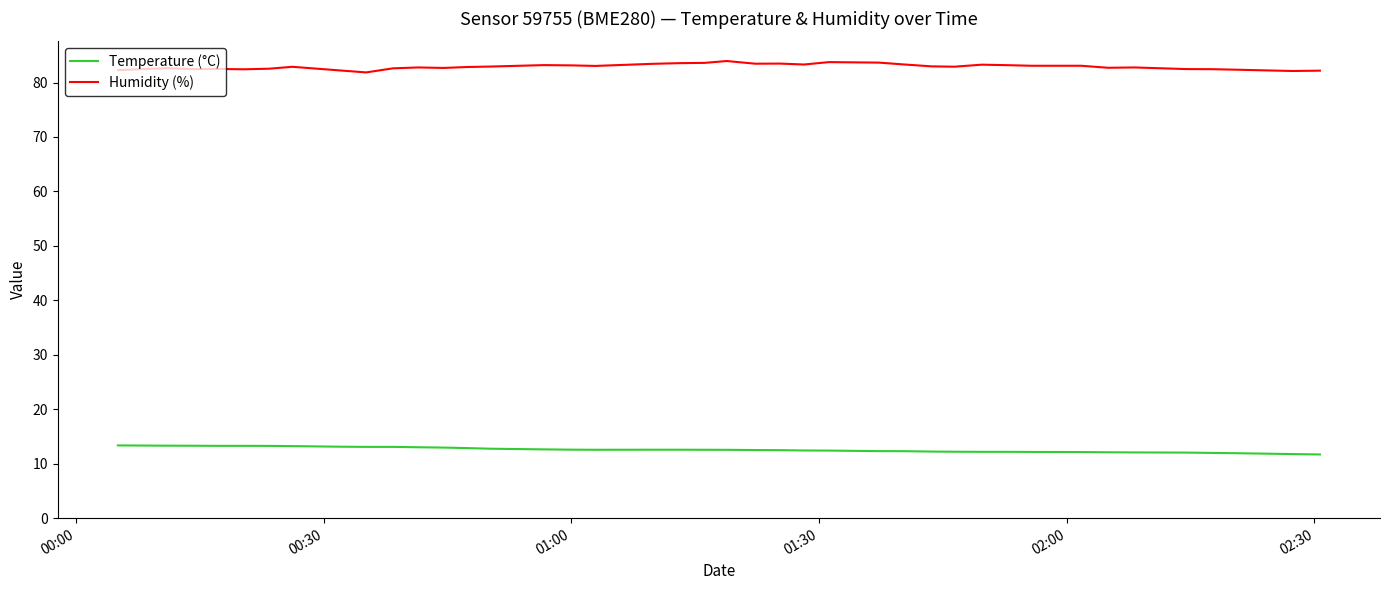

List the series in order of their peak value, lowest first.

Temperature (°C), Humidity (%)